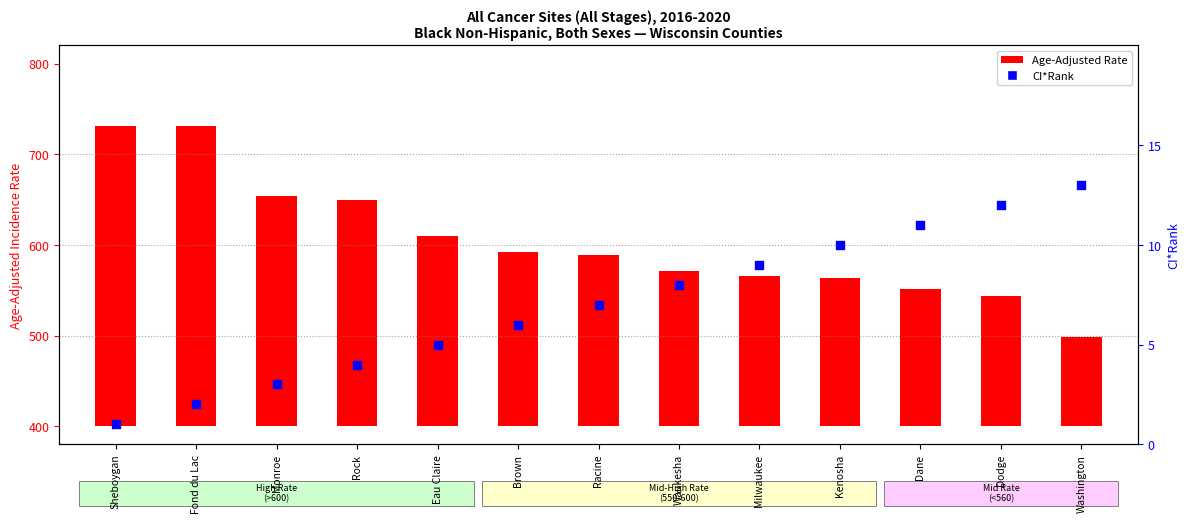

Which series reaches the minimum Y coordinate?

CI*Rank